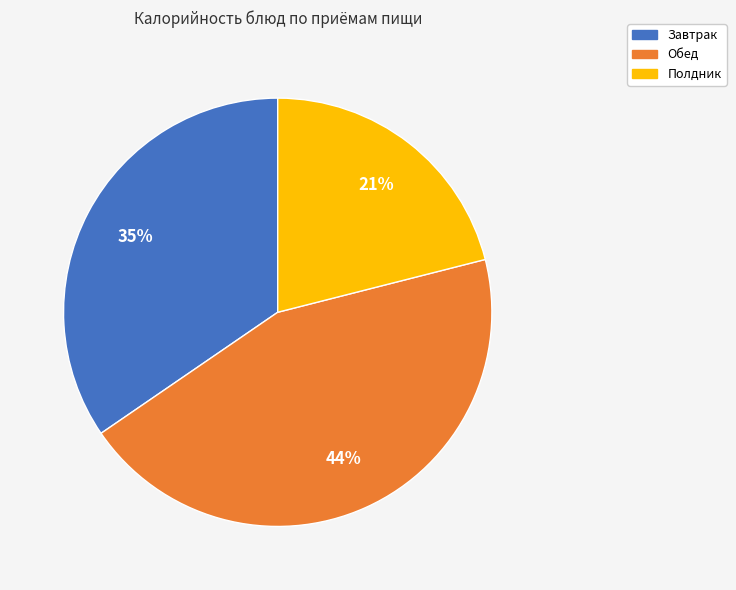

Count the number of slices in the pie.

3